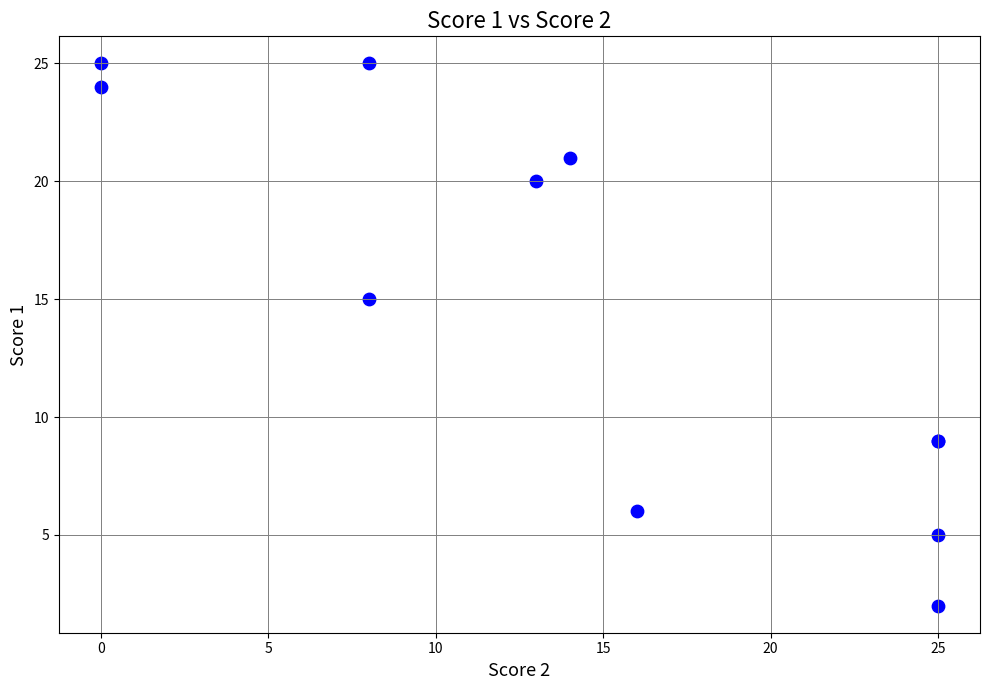

What Y value in the scatter plot is closest to 13?

15